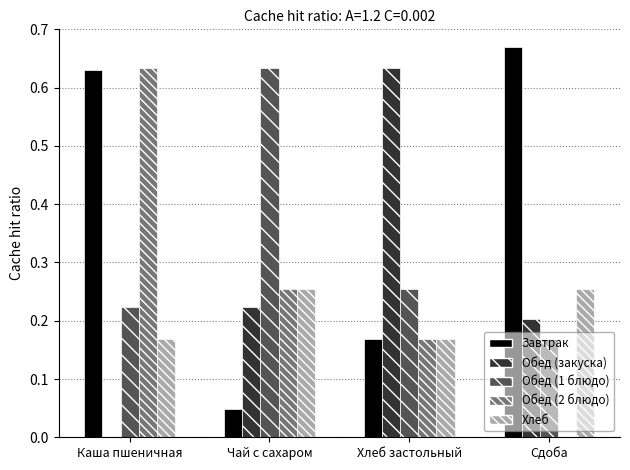

What is the difference between the Хлеб values at Хлеб застольный and Чай с сахаром?

0.1